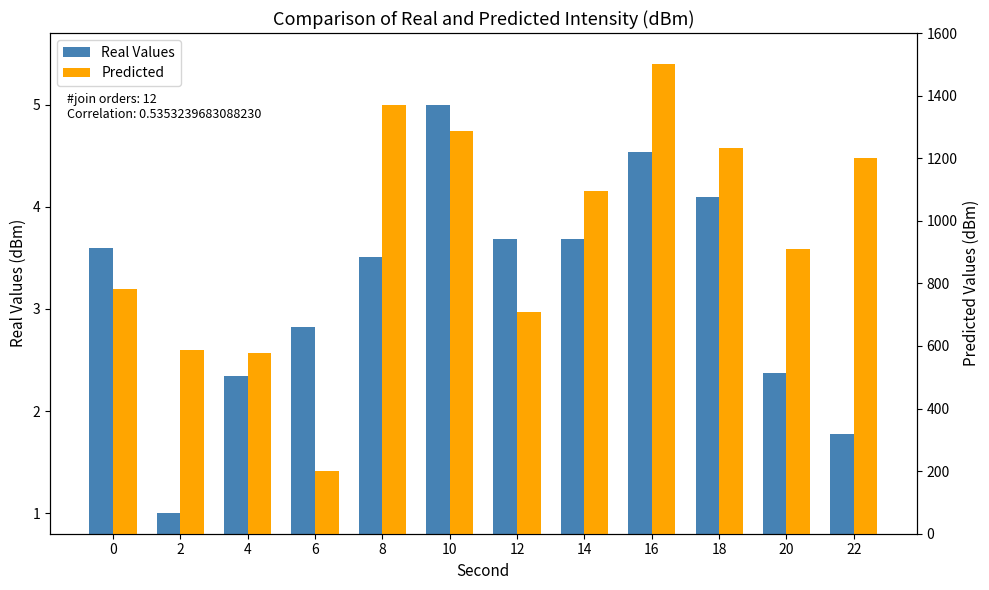

How many bars are there in total?

24